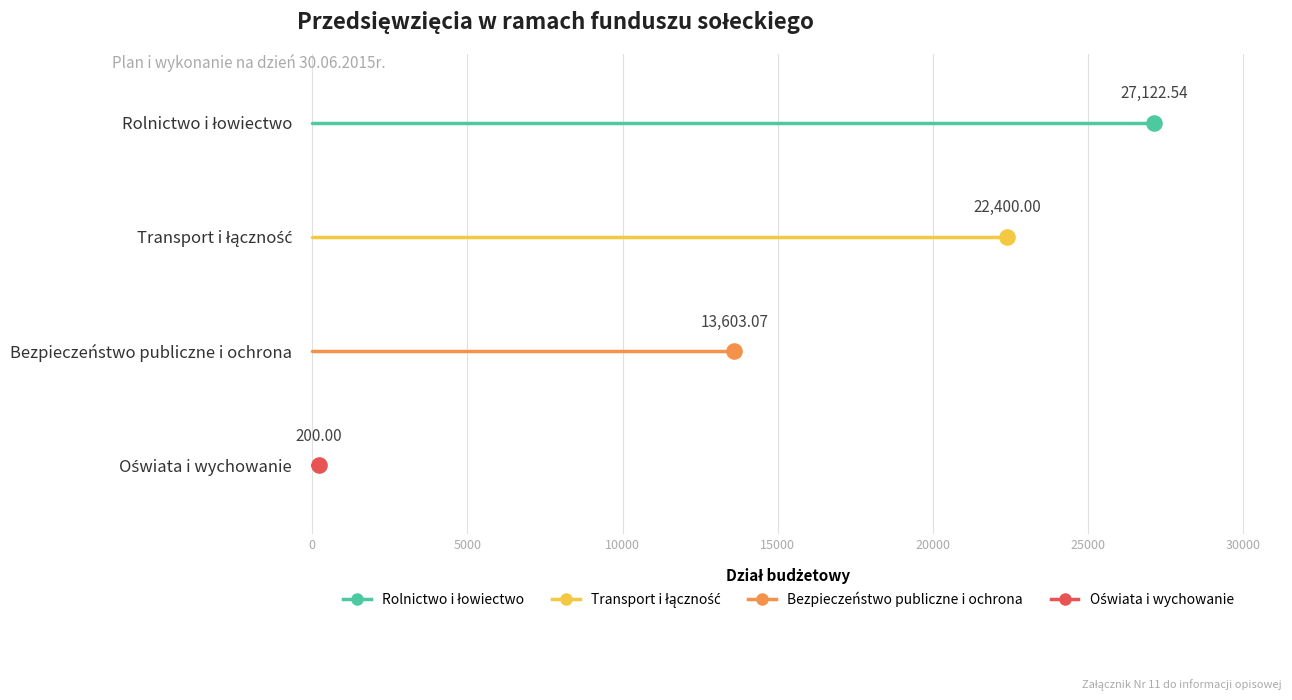

Which series has the largest total across all categories?

Rolnictwo i łowiectwo